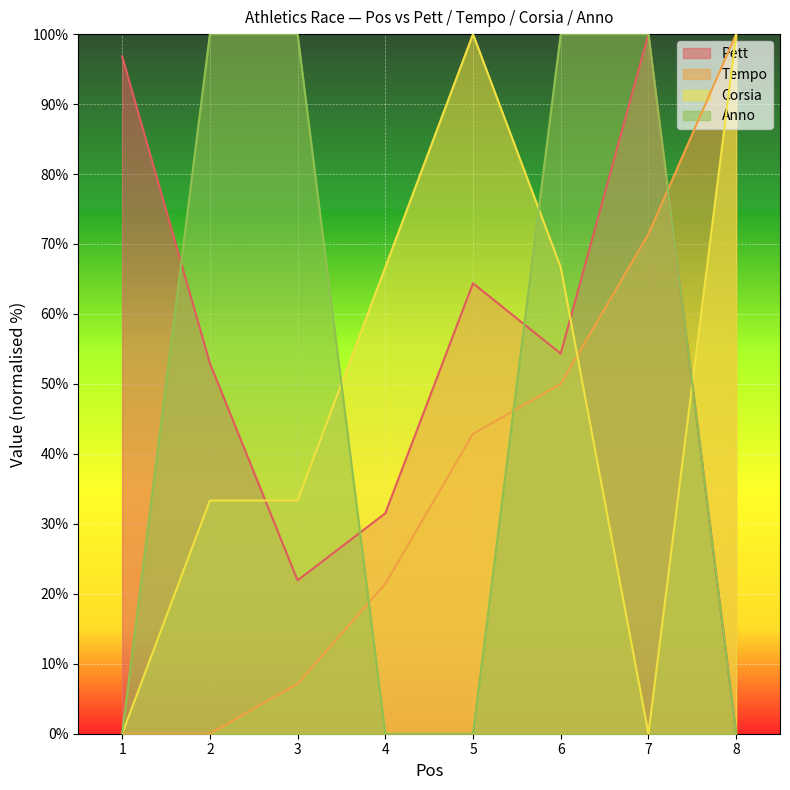

Which series has the largest range (max minus min)?

Pett